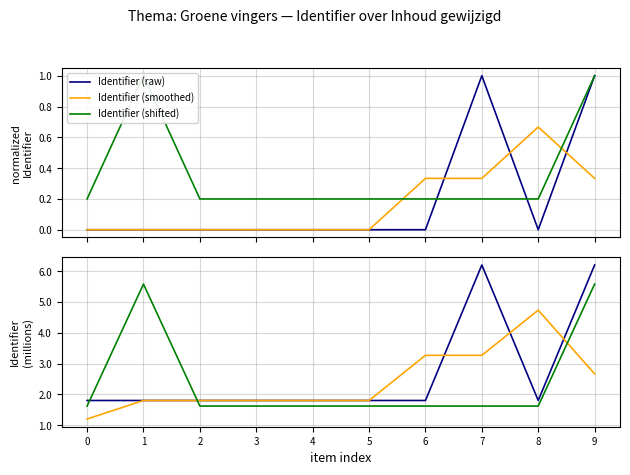

True or false: Identifier (smoothed) and Identifier (raw) intersect in this chart.

True